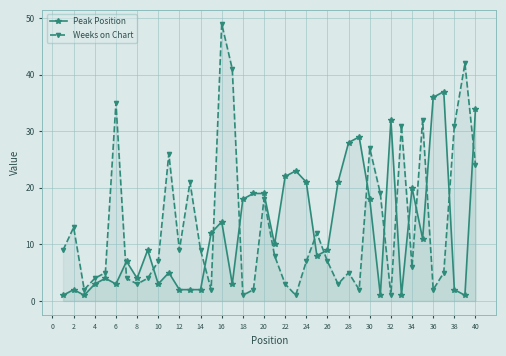

Which series has the largest range (max minus min)?

Weeks on Chart